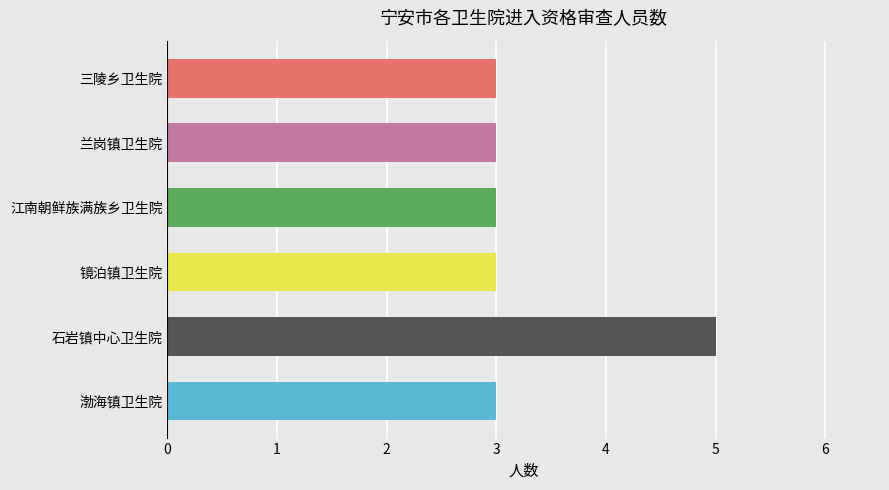

Count the values in the range 3 to 4.

5